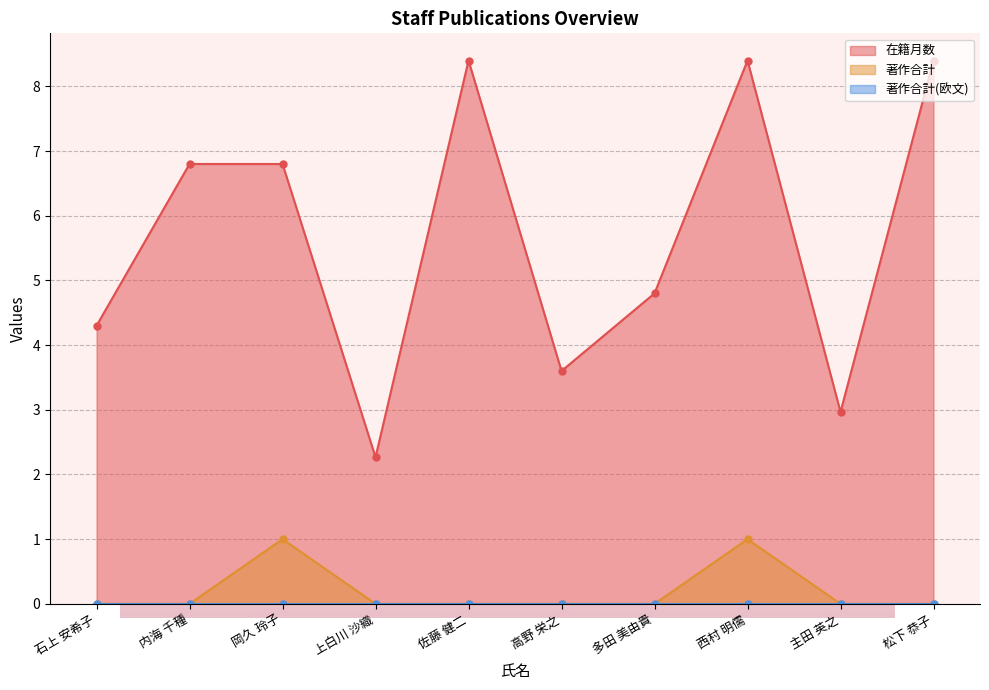

What is the maximum value shown in the chart?

8.4